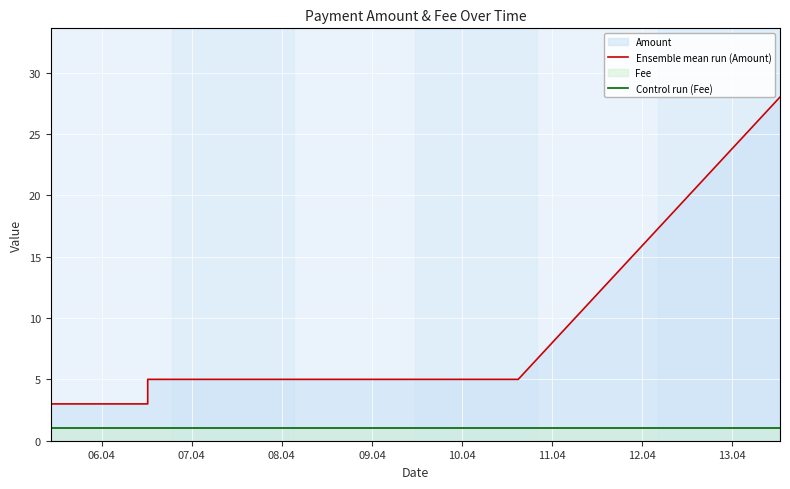

Count the number of data series in this chart.

2